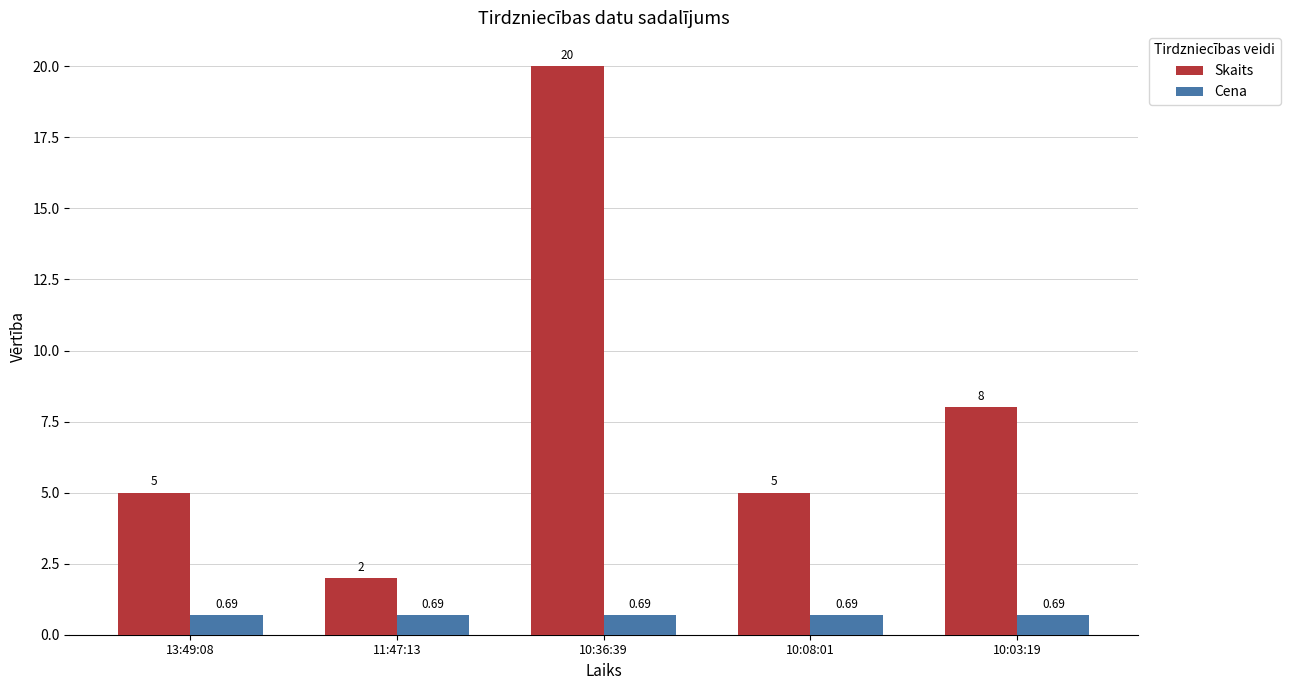

The value of Skaits at 11:47:13 is 2.0. True or false?

True